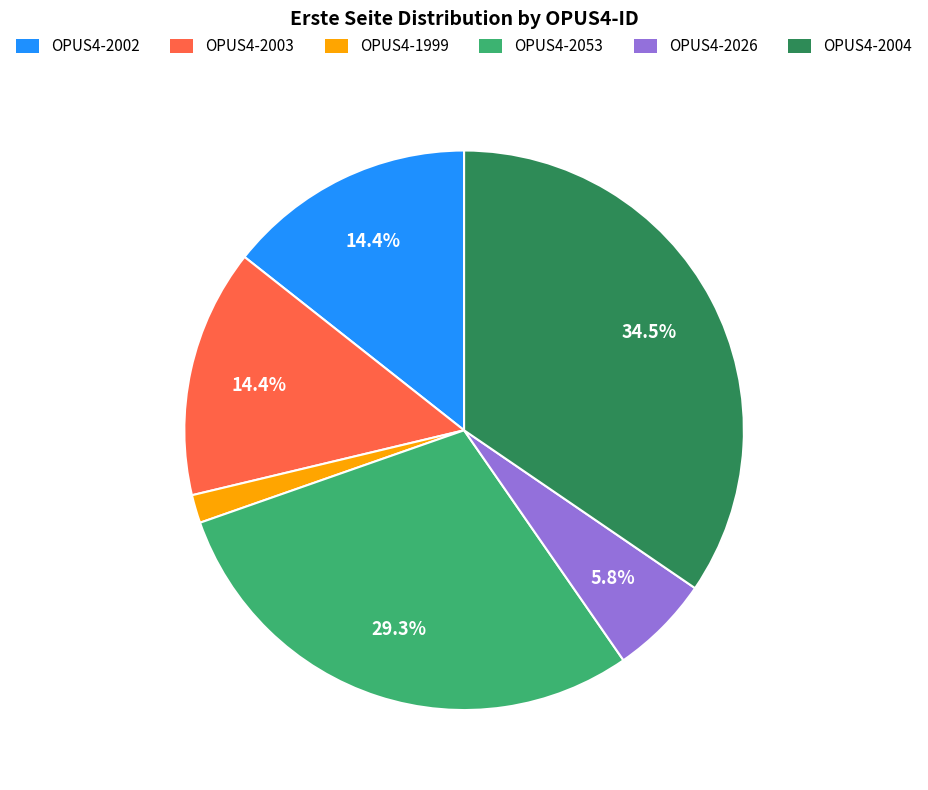

Does OPUS4-1999 account for over 50% of the chart?

No